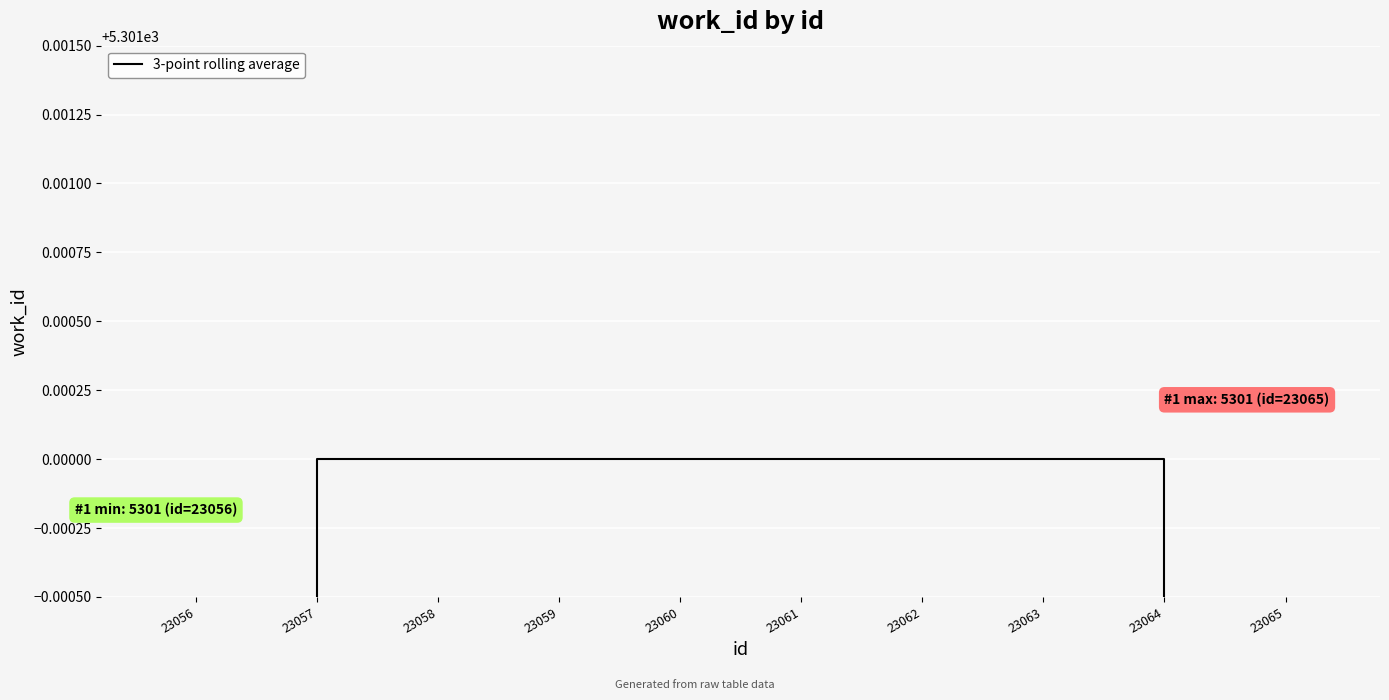

Which has a higher value, 23063 or 23056?

23063